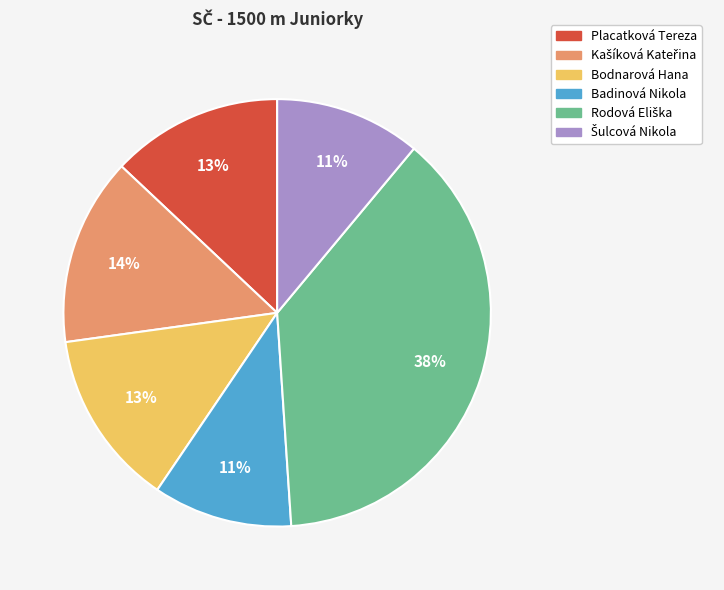

The Badinová Nikola slice represents 1% of the pie. True or false?

False